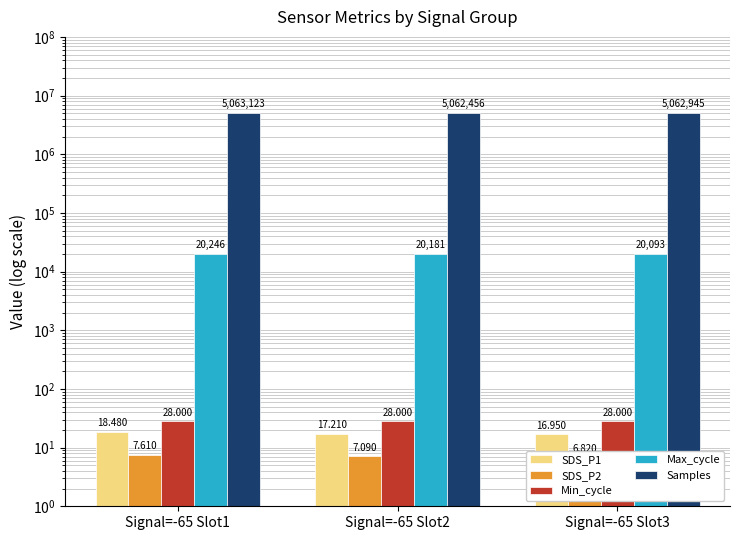

Between Signal=-65 Slot2 and Signal=-65 Slot3, which is larger?

Signal=-65 Slot2